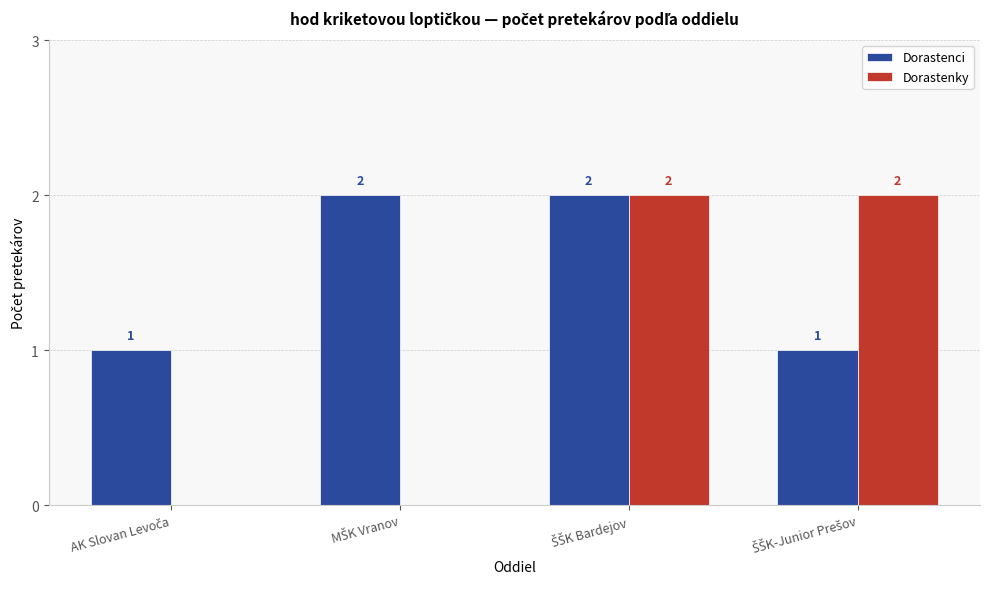

What is the greatest value displayed?

2